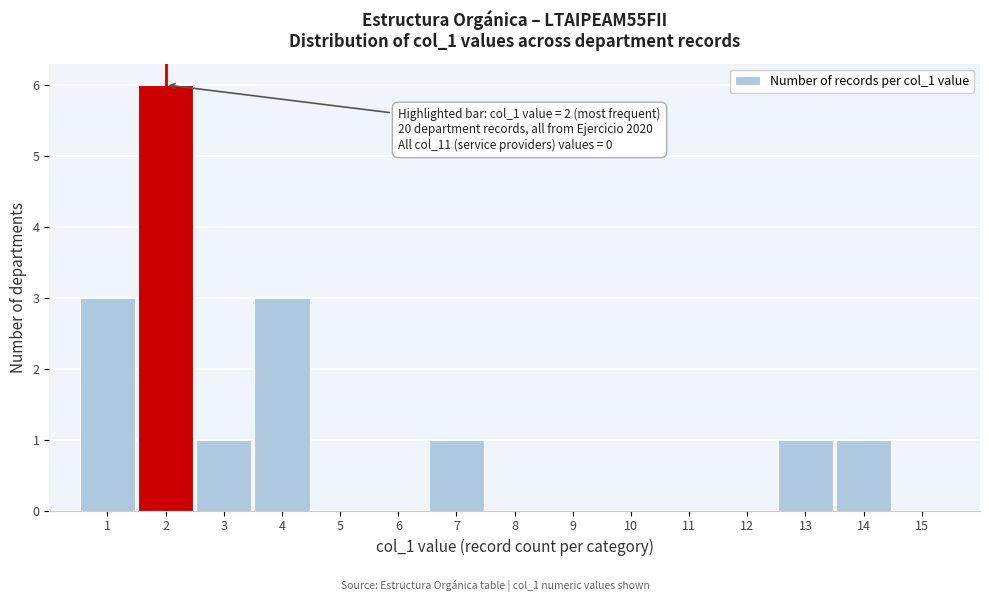

Which range on the x-axis has the tallest bar?

1.5 to 2.5